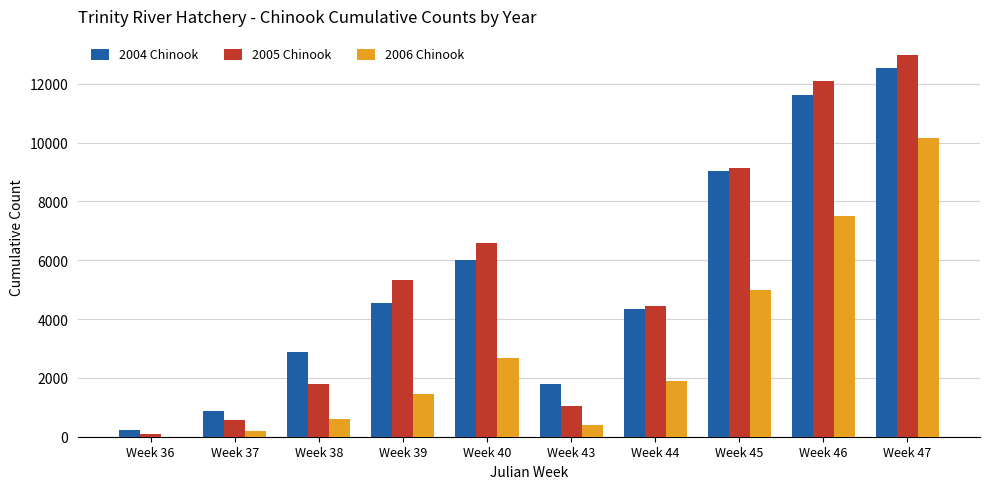

What is the total value across all series at Week 44?

10691